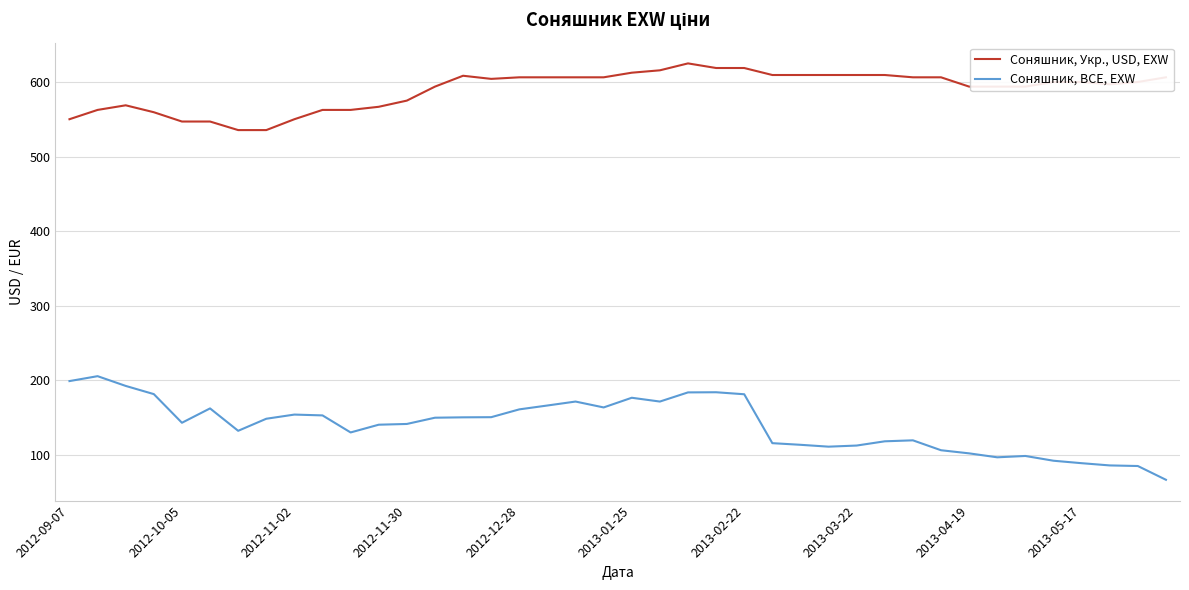

Which series has the largest total across all categories?

Соняшник, Укр., USD, EXW